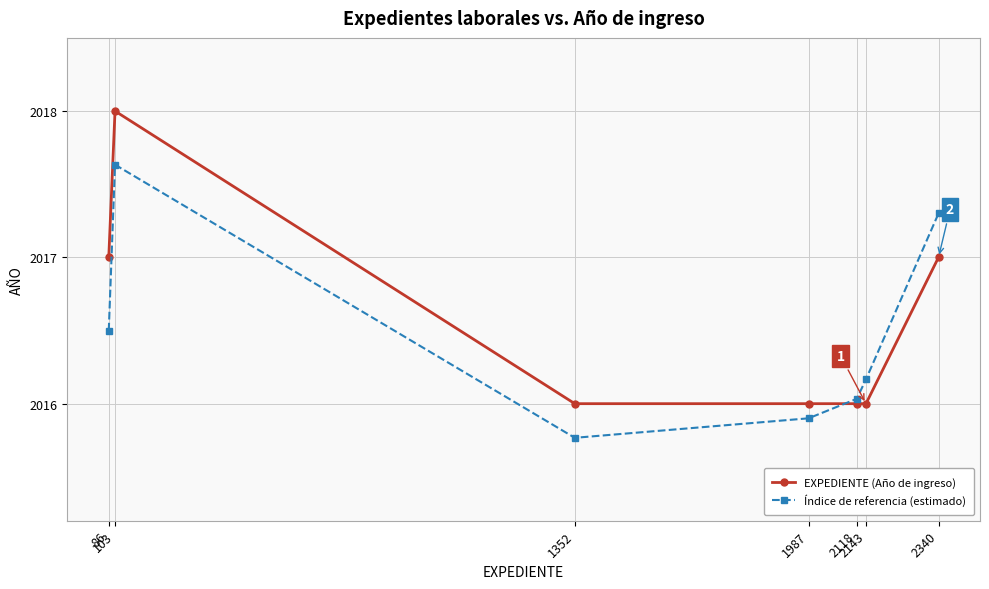

True or false: Índice de referencia (estimado) has more than 2 interior local peaks.

False